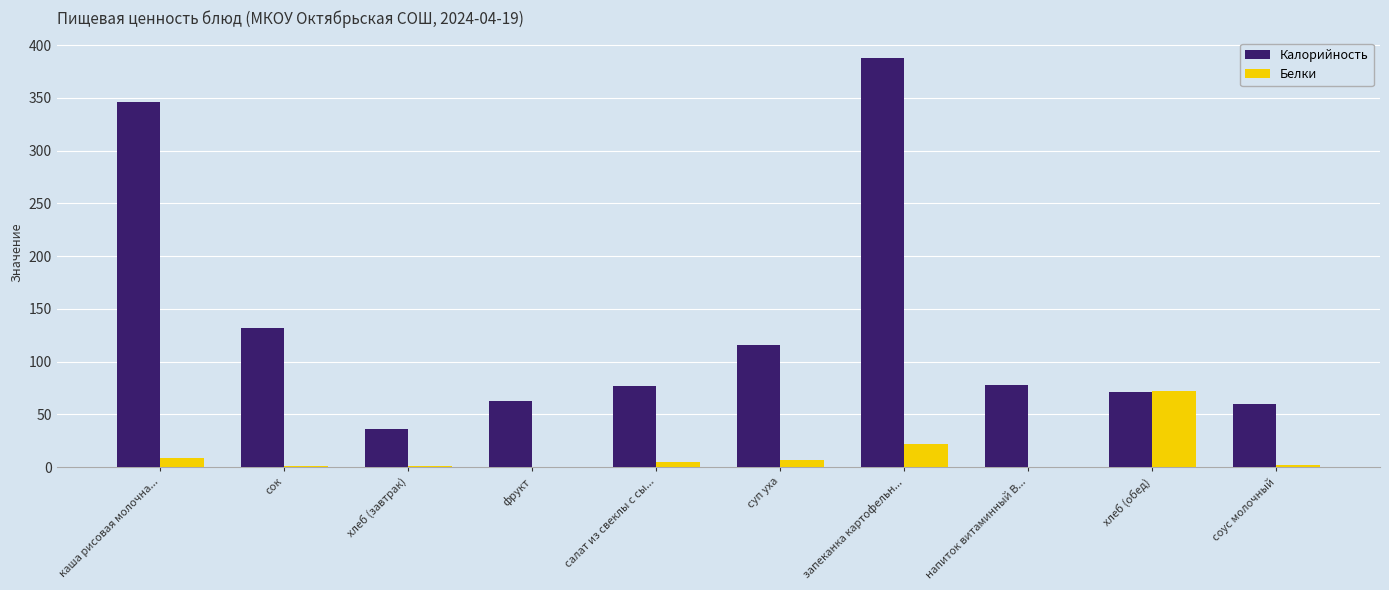

What is the greatest value displayed?

387.7